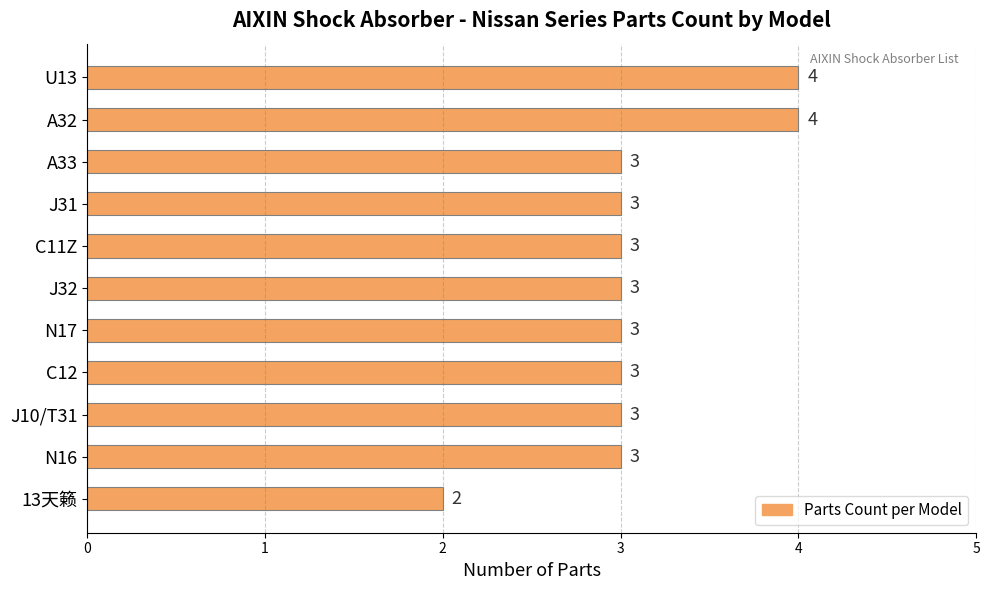

What is the ratio of the value at C11Z to the value at C12?

1.0